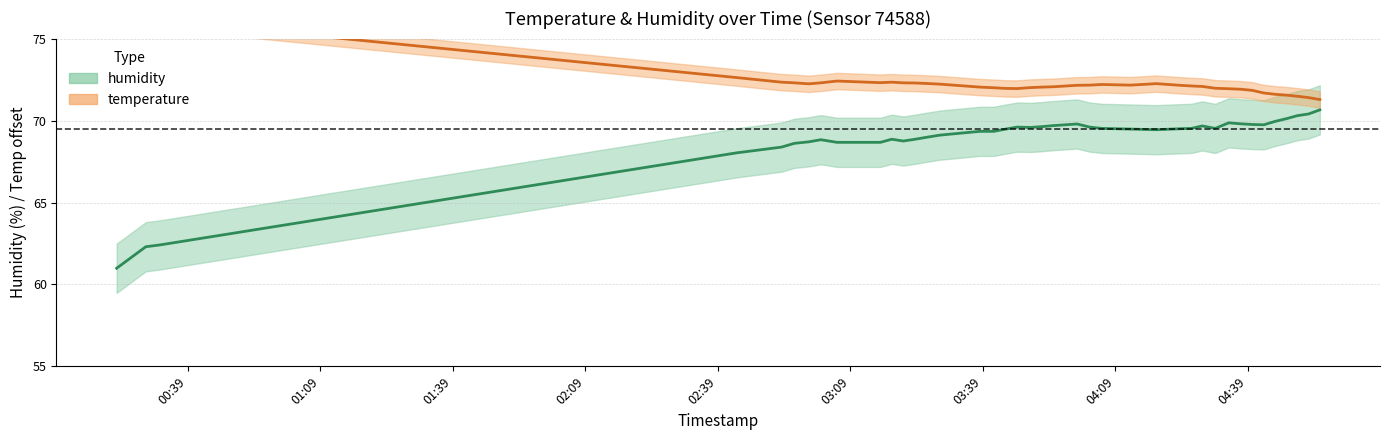

Rank the series by their maximum value, from lowest to highest.

humidity, temperature